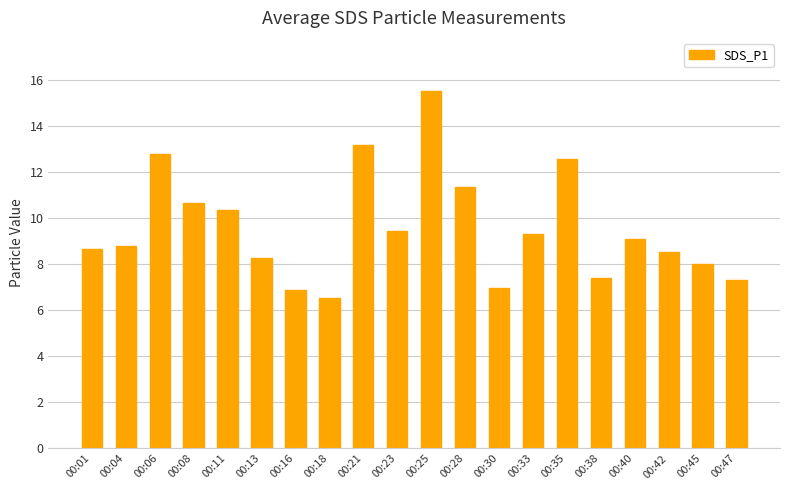

What is the average value?

9.6